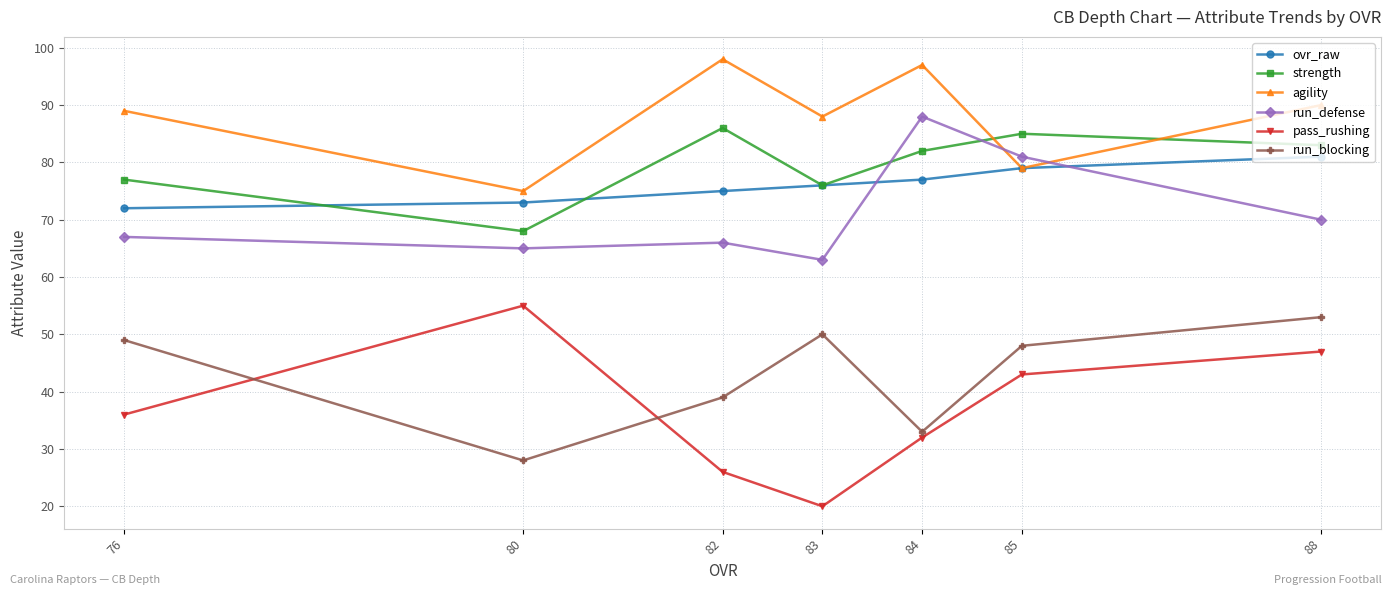

List the series in order of their peak value, highest first.

agility, run_defense, strength, ovr_raw, pass_rushing, run_blocking